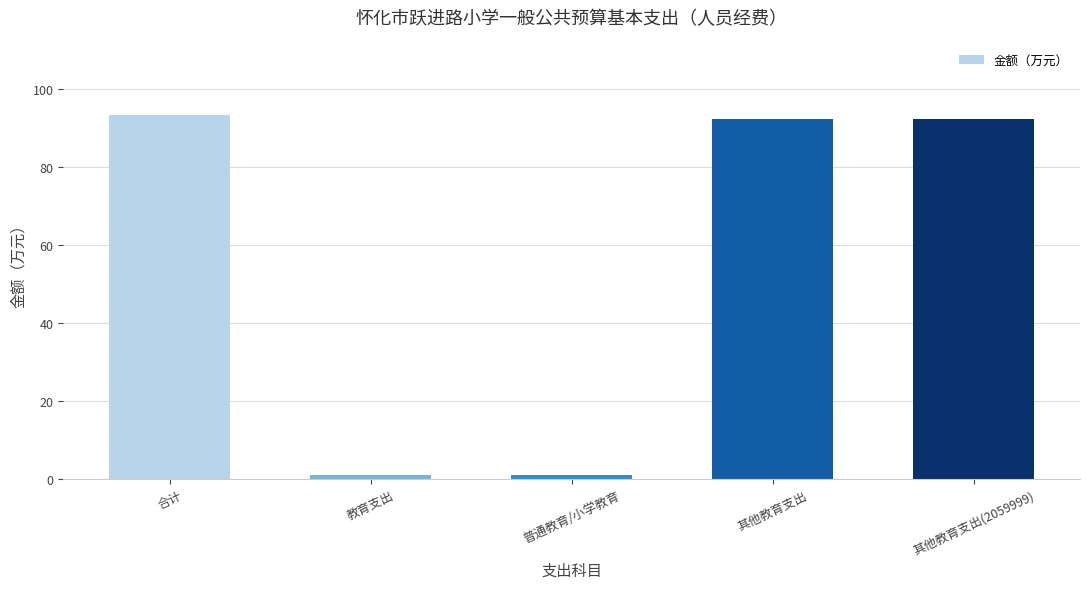

Reading right to left, transcribe all the data shown in this chart.

92.3	92.3	1.0	1.0	93.3